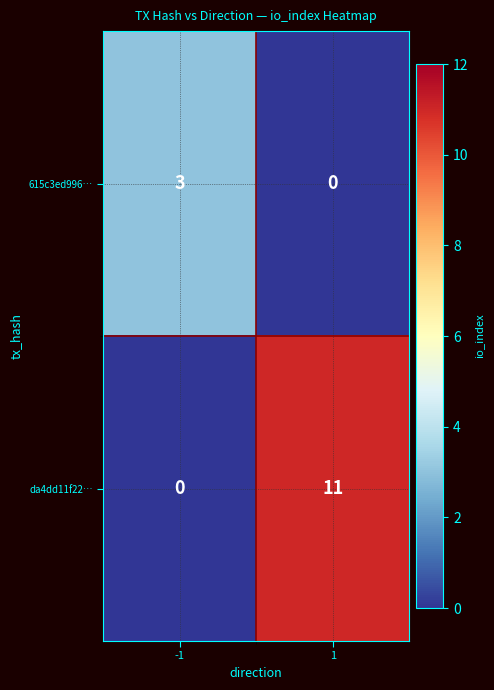

Which series changed the most between -1 and 1?

da4dd11f22…